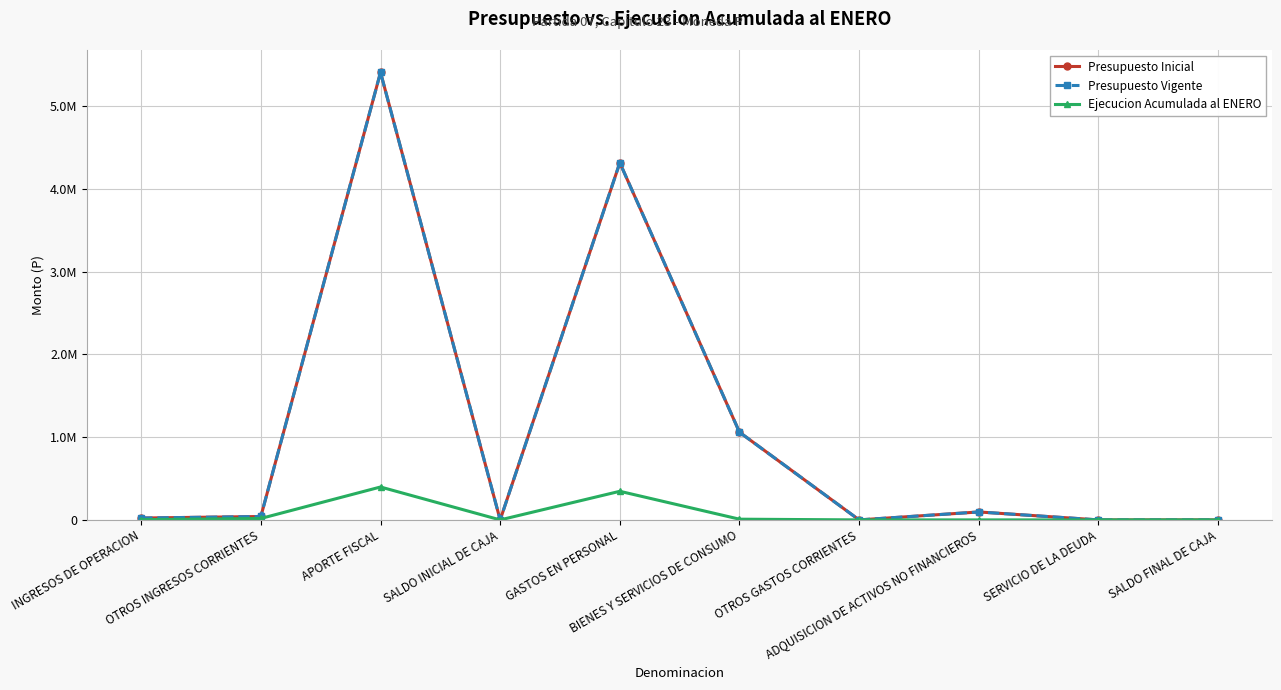

Is this an area chart (filled region under the line)?

No